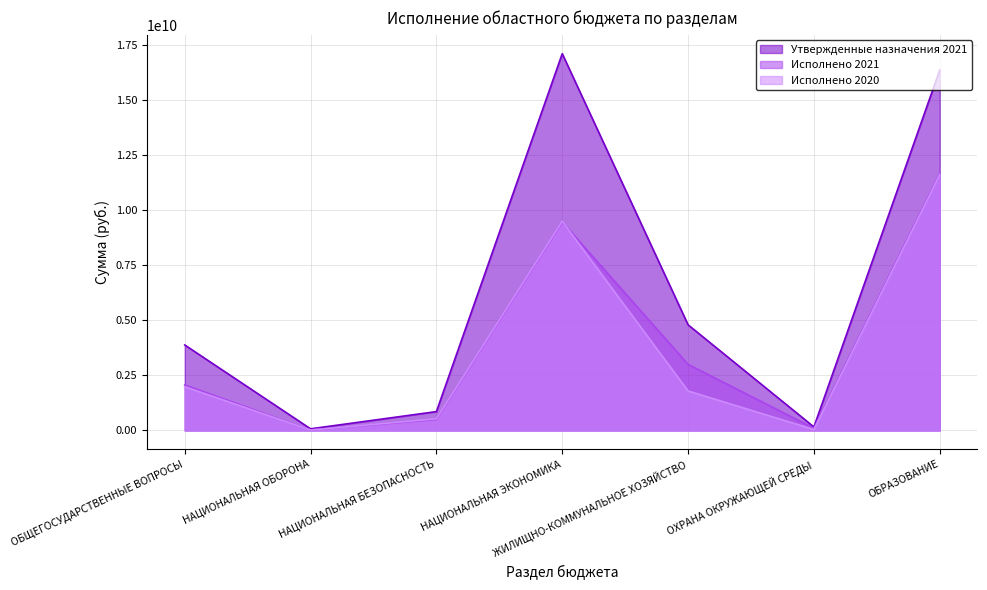

Between НАЦИОНАЛЬНАЯ БЕЗОПАСНОСТЬ and ОБРАЗОВАНИЕ, which is larger?

ОБРАЗОВАНИЕ